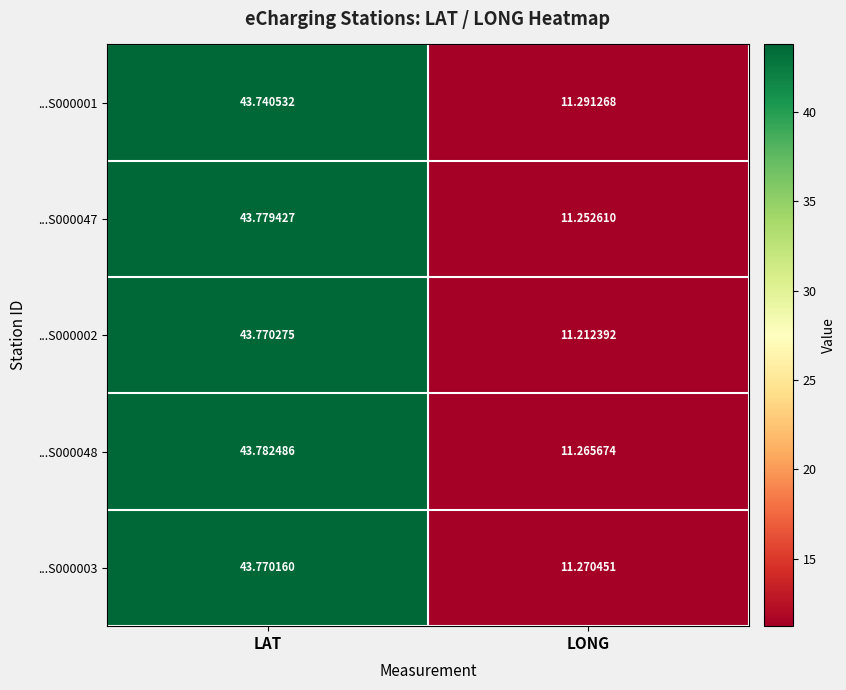

Where does the ...S000048 series first go above 43?

LAT